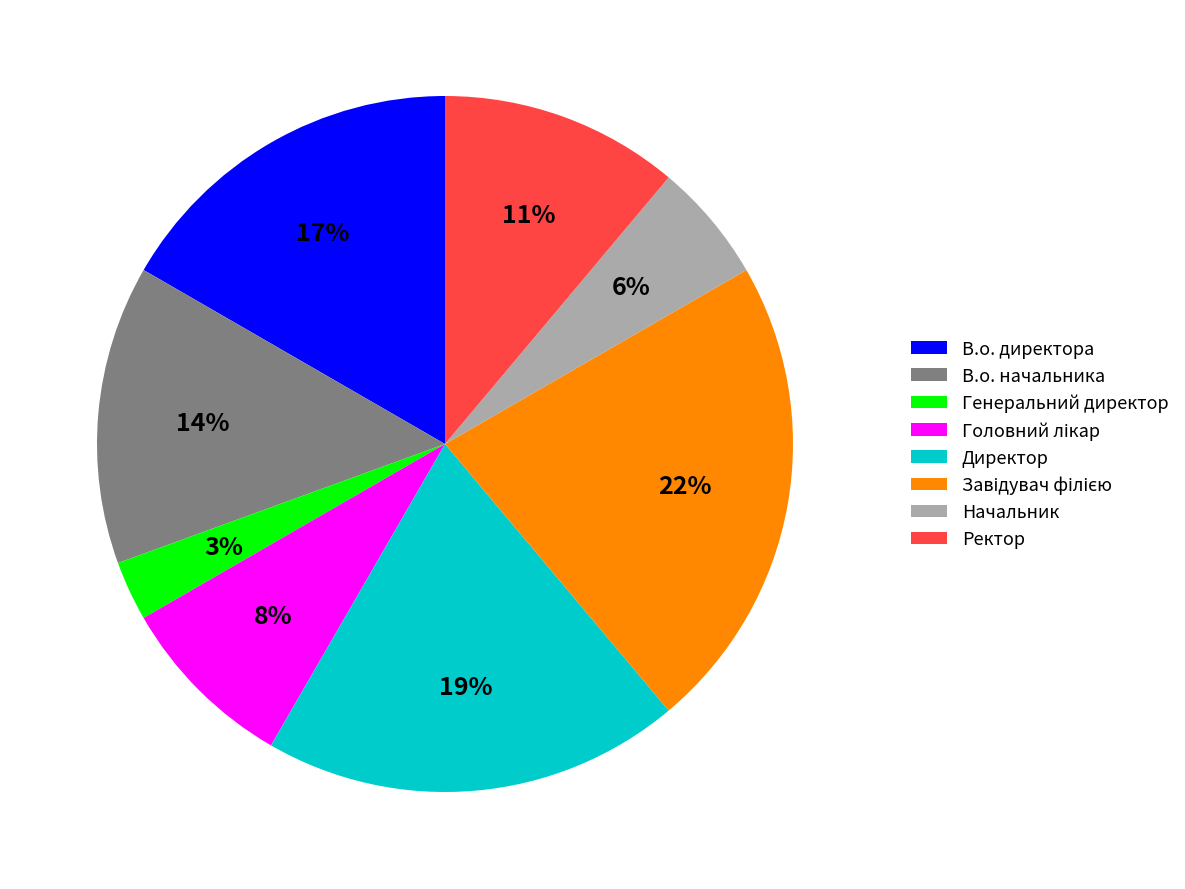

Combined, do Начальник and В.о. начальника account for over 50%?

No